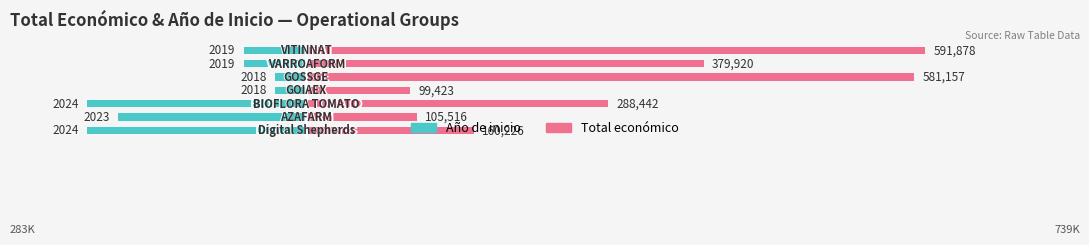

How many bars are there in each group?

2